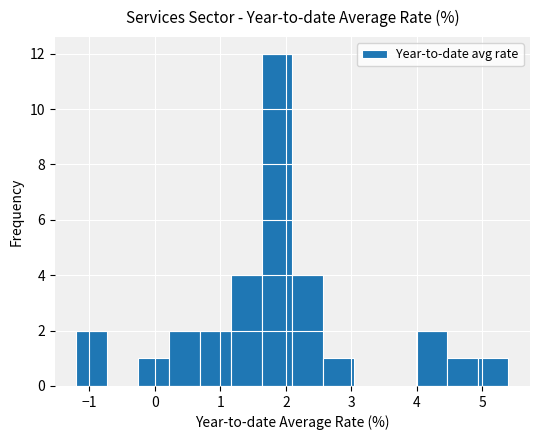

Reading left to right, list every bar in this chart as the range it spans on the x-axis followed by its height. Neither the bar edges nor the heights are printed on the chart, so give them approximately, as read against the axes.

-1.2 to -0.7: 2
-0.7 to -0.3: 0
-0.3 to 0.2: 1
0.2 to 0.7: 2
0.7 to 1.2: 2
1.2 to 1.6: 4
1.6 to 2.1: 12
2.1 to 2.6: 4
2.6 to 3.0: 1
3.0 to 3.5: 0
3.5 to 4.0: 0
4.0 to 4.5: 2
4.5 to 4.9: 1
4.9 to 5.4: 1